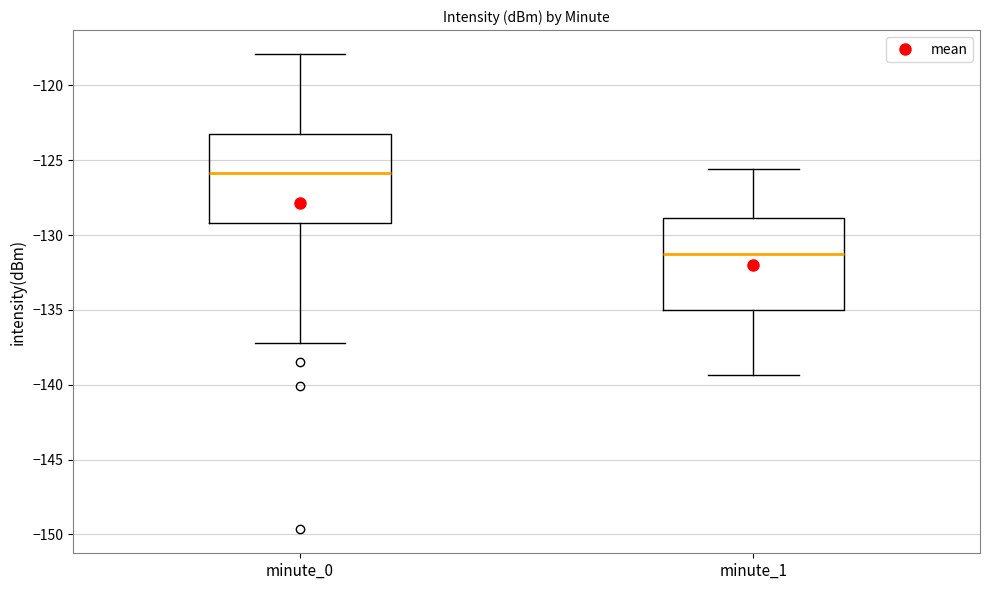

Where does the median line of the box for minute_0 sit on the y-axis? The values are not printed on the chart, so give them approximately, as read against the axis.

-126.0